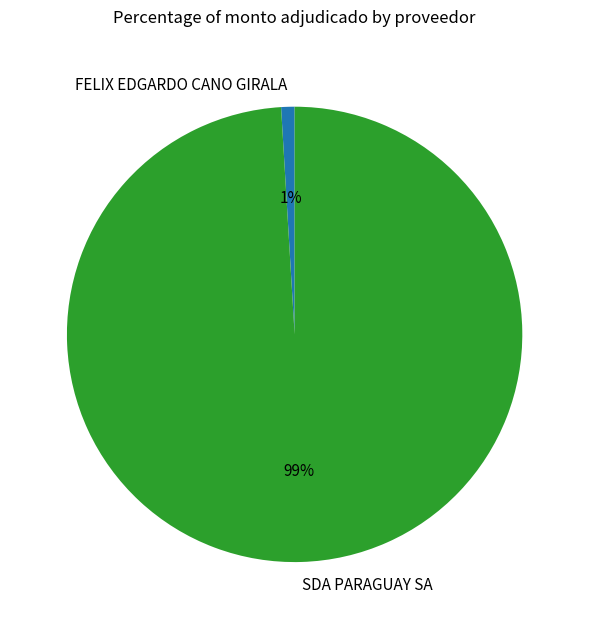

Is the sum of SDA PARAGUAY SA and FELIX EDGARDO CANO GIRALA greater than half?

Yes